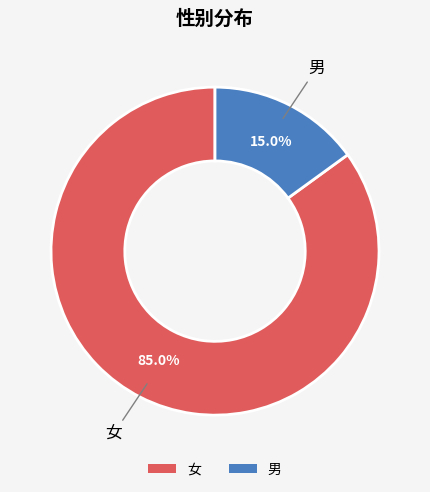

To the nearest percent, what is the difference between the largest and smallest slice percentages?

70%